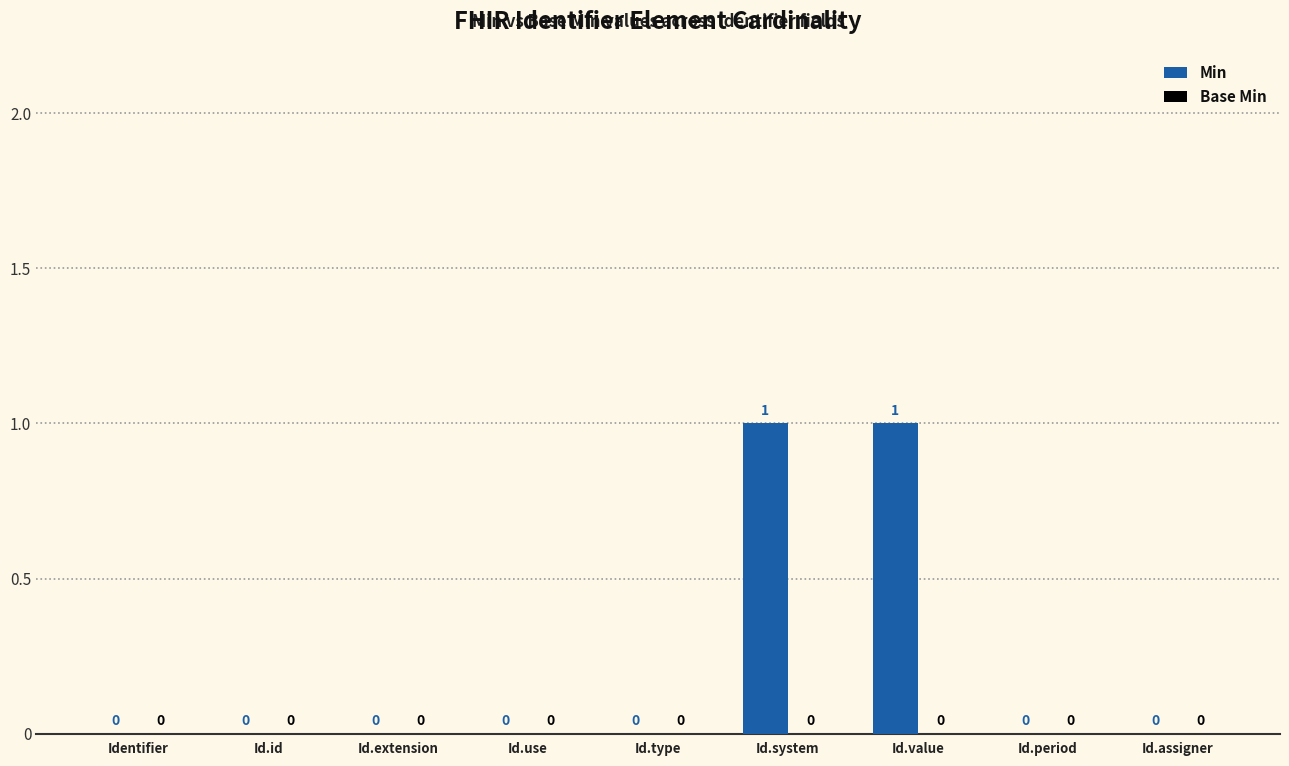

True or false: the data shows 1 at Id.assigner.

False